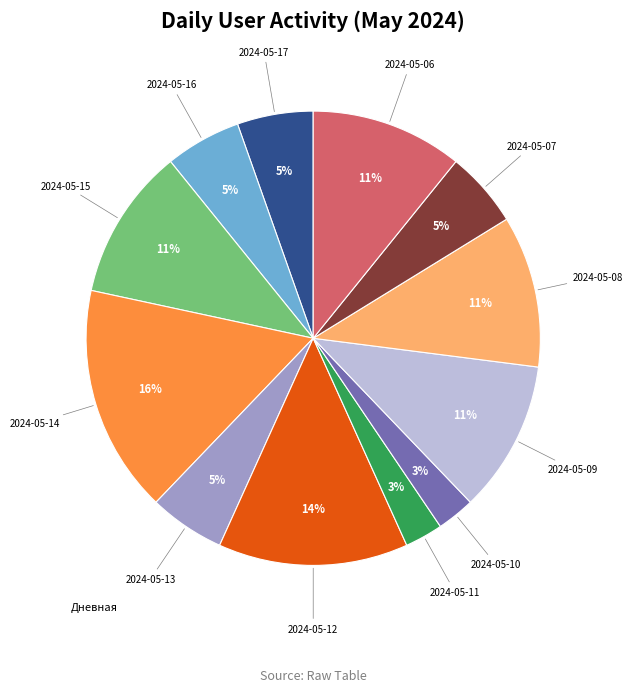

How many slices are in this pie chart?

12